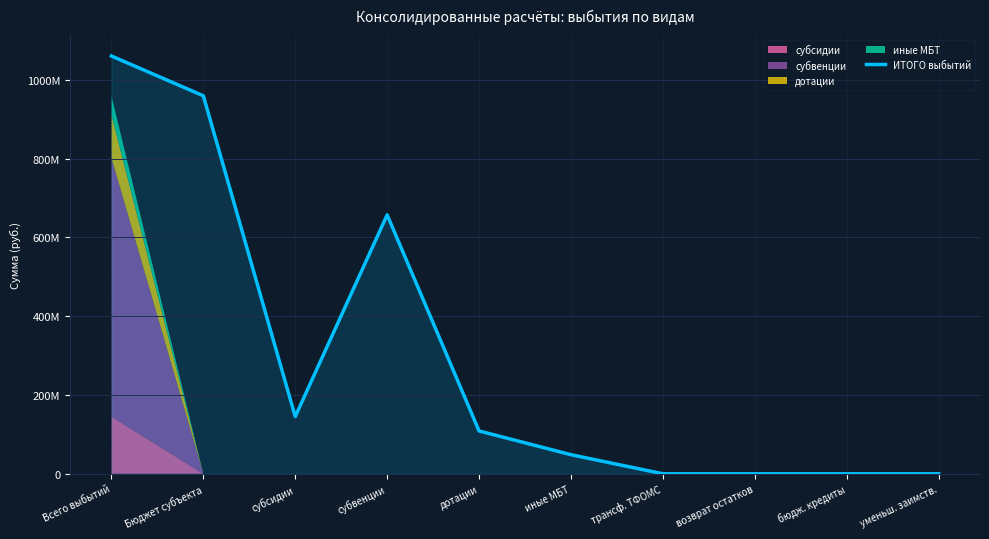

How many lines are shown in the chart?

1